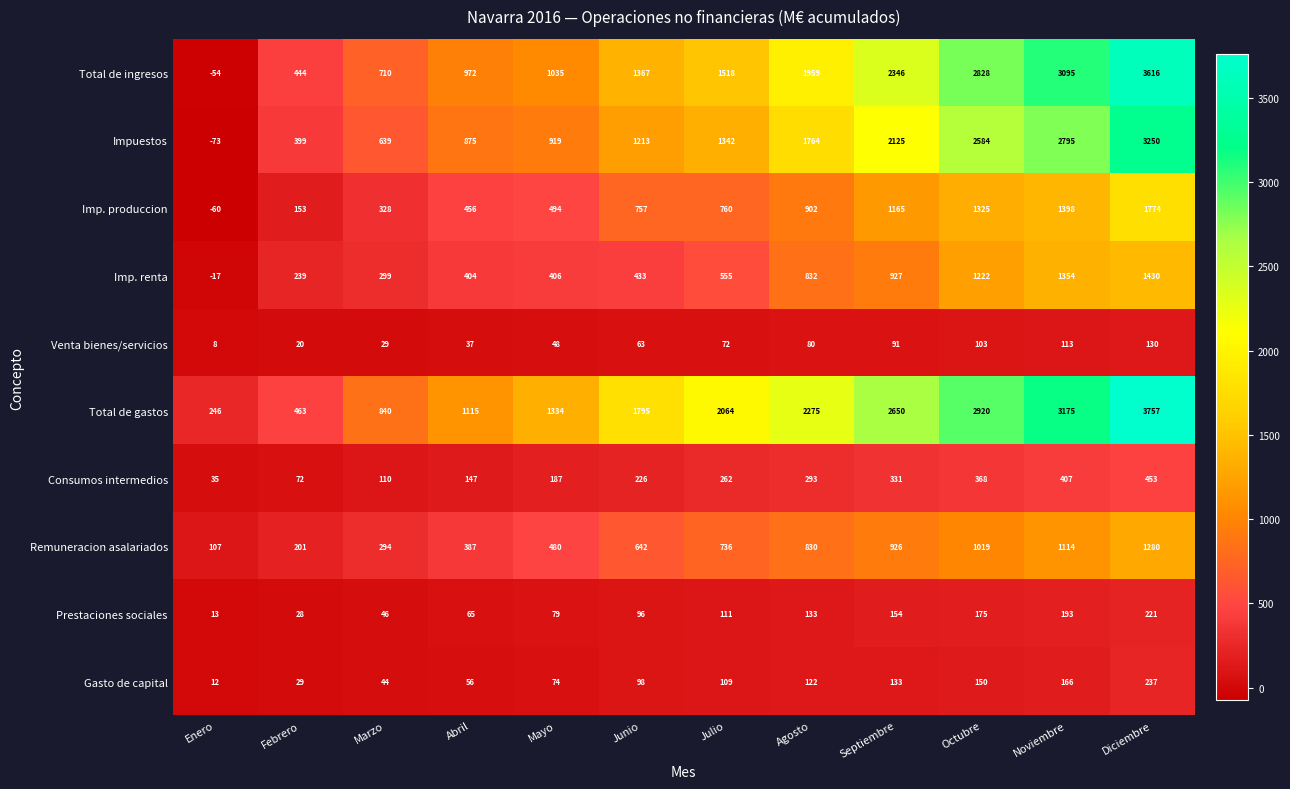

Which series has the largest range (max minus min)?

Total de ingresos